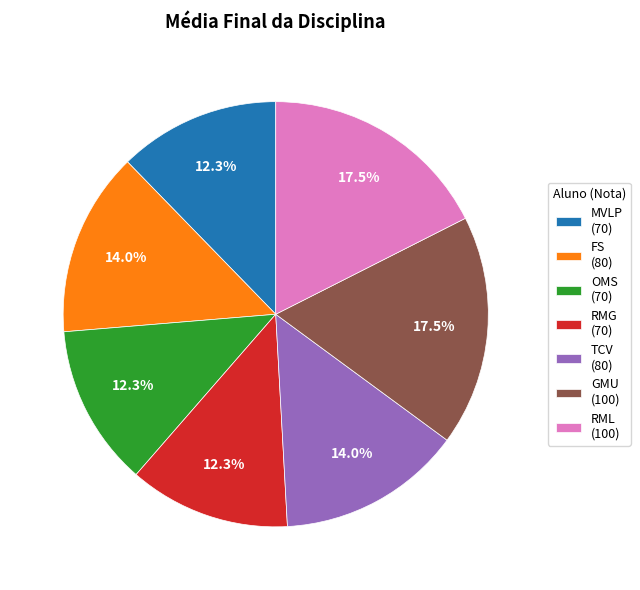

What is the ratio of the value at TCV to the value at RMG?

1.1